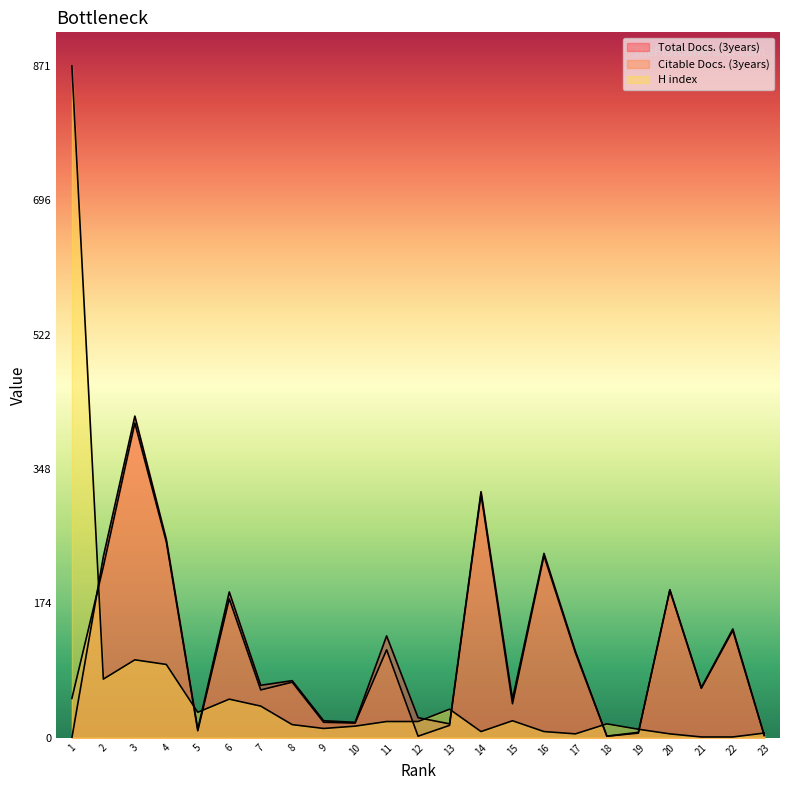

What is the value of the Total Docs. (3years) point at the 21st from the left?

65